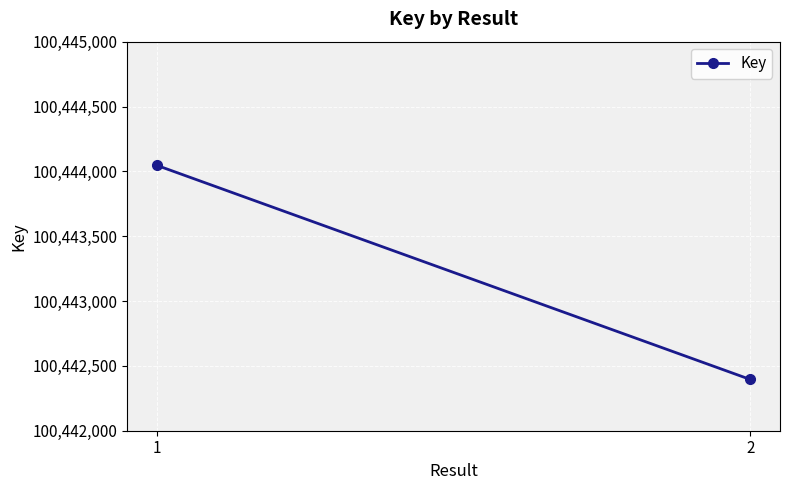

Is this an area chart (filled region under the line)?

No